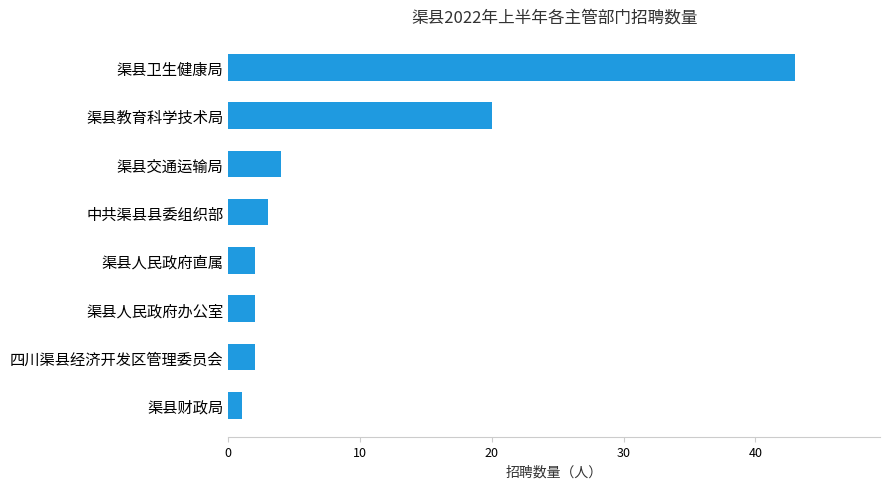

How many data points are less than 3?

4